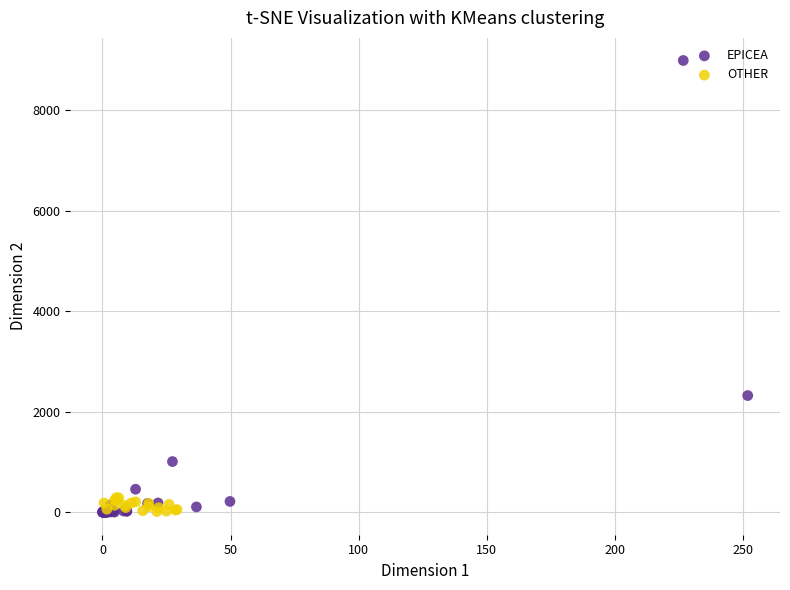

Which series has the widest spread of Y values?

EPICEA